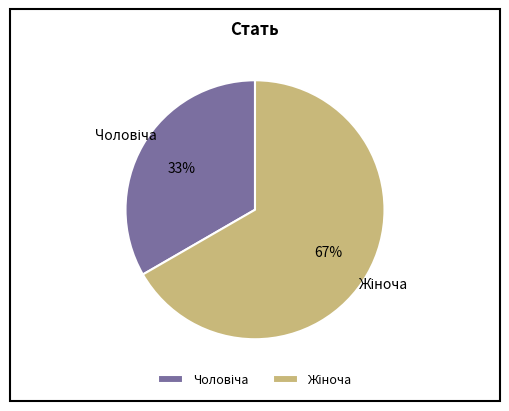

Does any single category account for the majority?

Yes